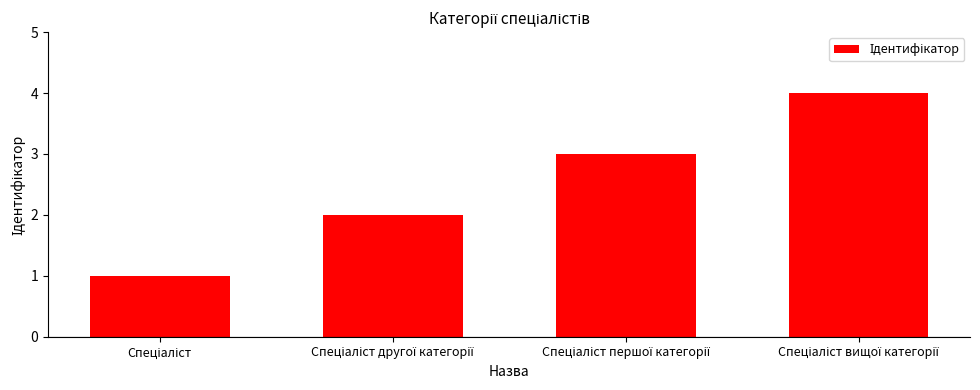

Reading left to right, what are all the values shown in this chart?

1	2	3	4